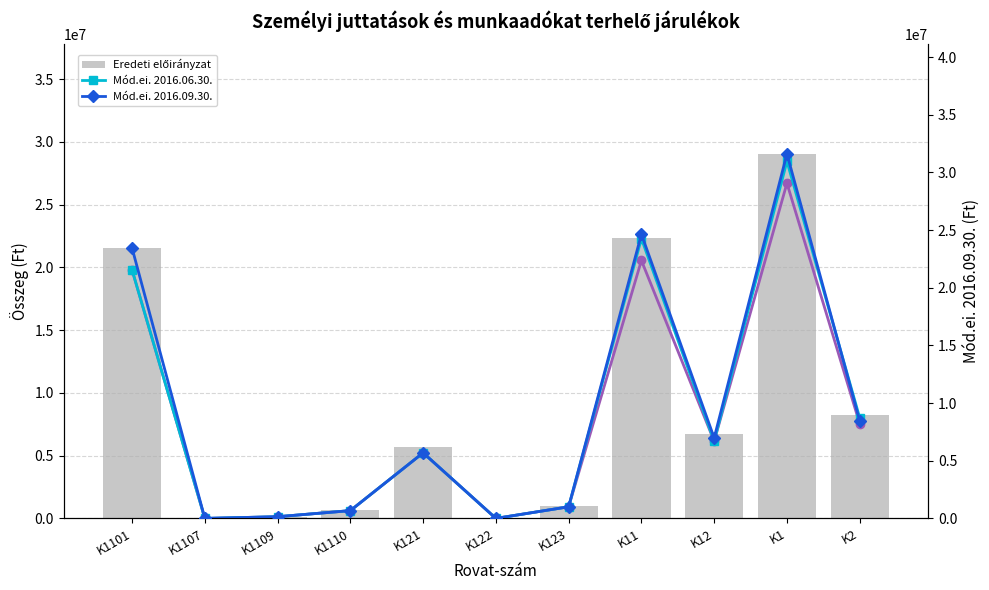

The Eredeti előirányzat series shows 8211164 at K2. True or false?

True